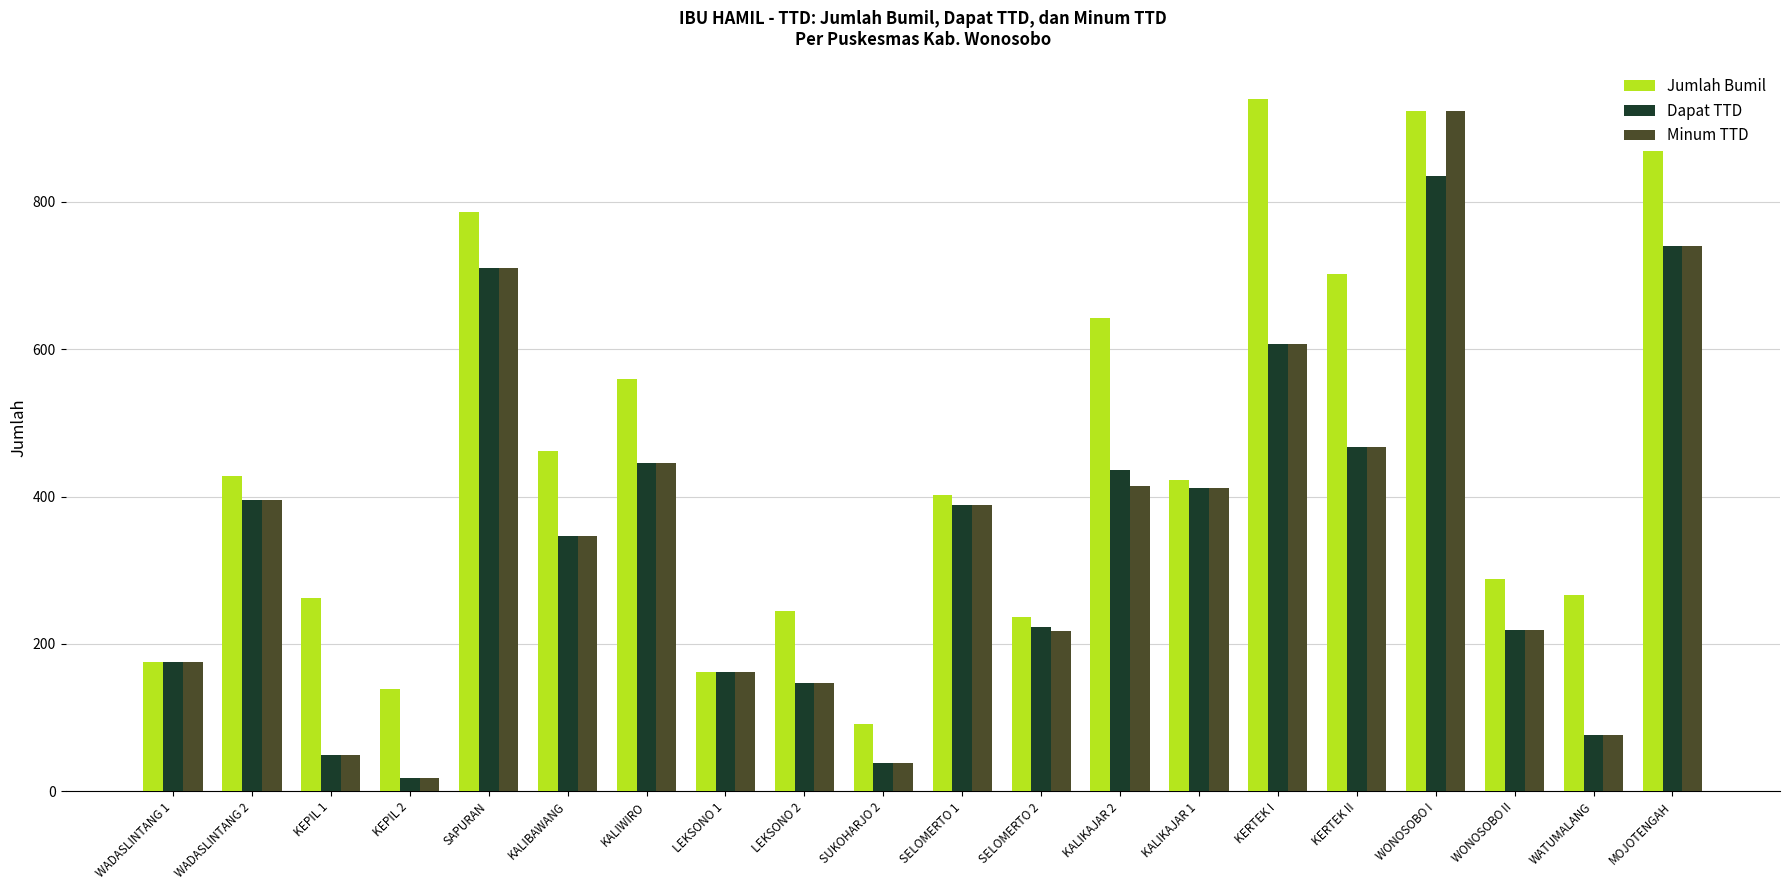

What is the greatest value displayed?

940